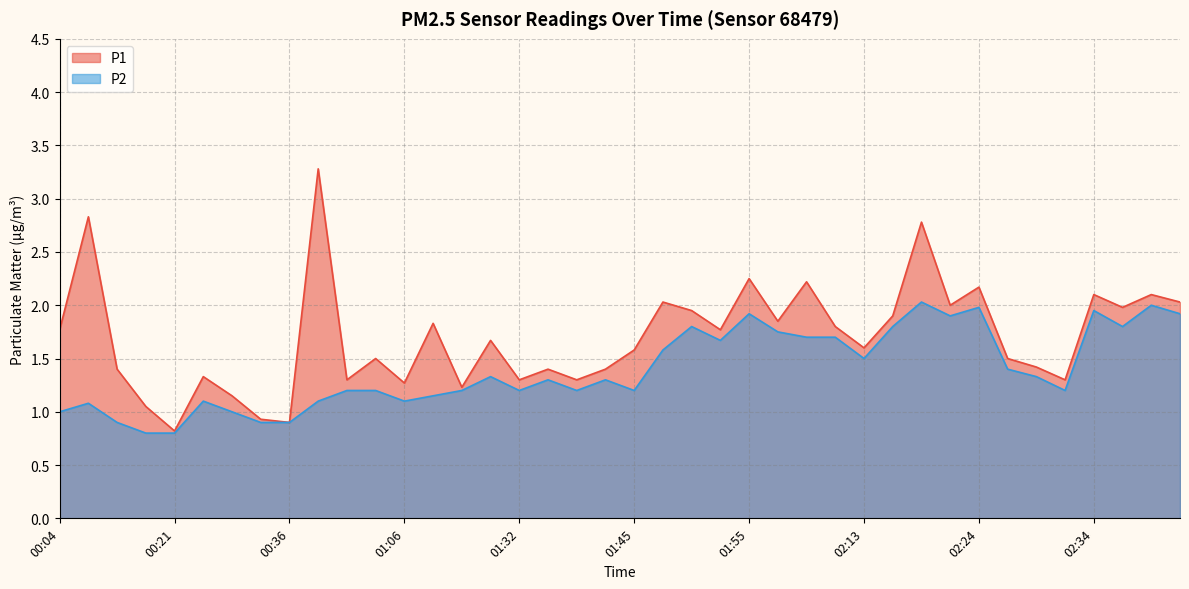

The P2 series shows 1.6 at 01:45. True or false?

False